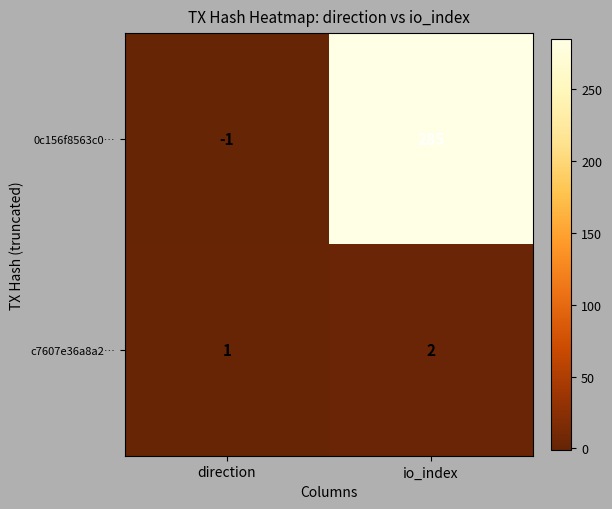

At how many categories does at least one series exceed 158?

1